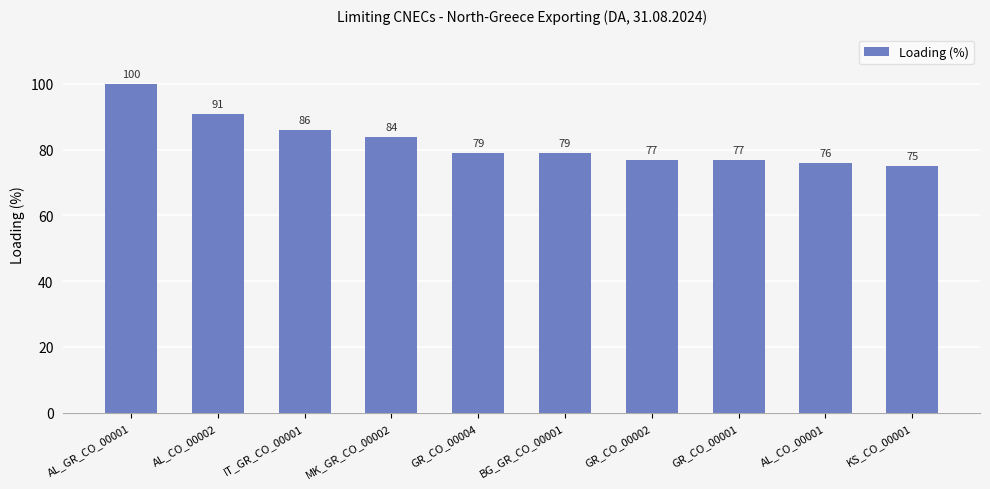

What is the value of the 1st bar from the left?

100